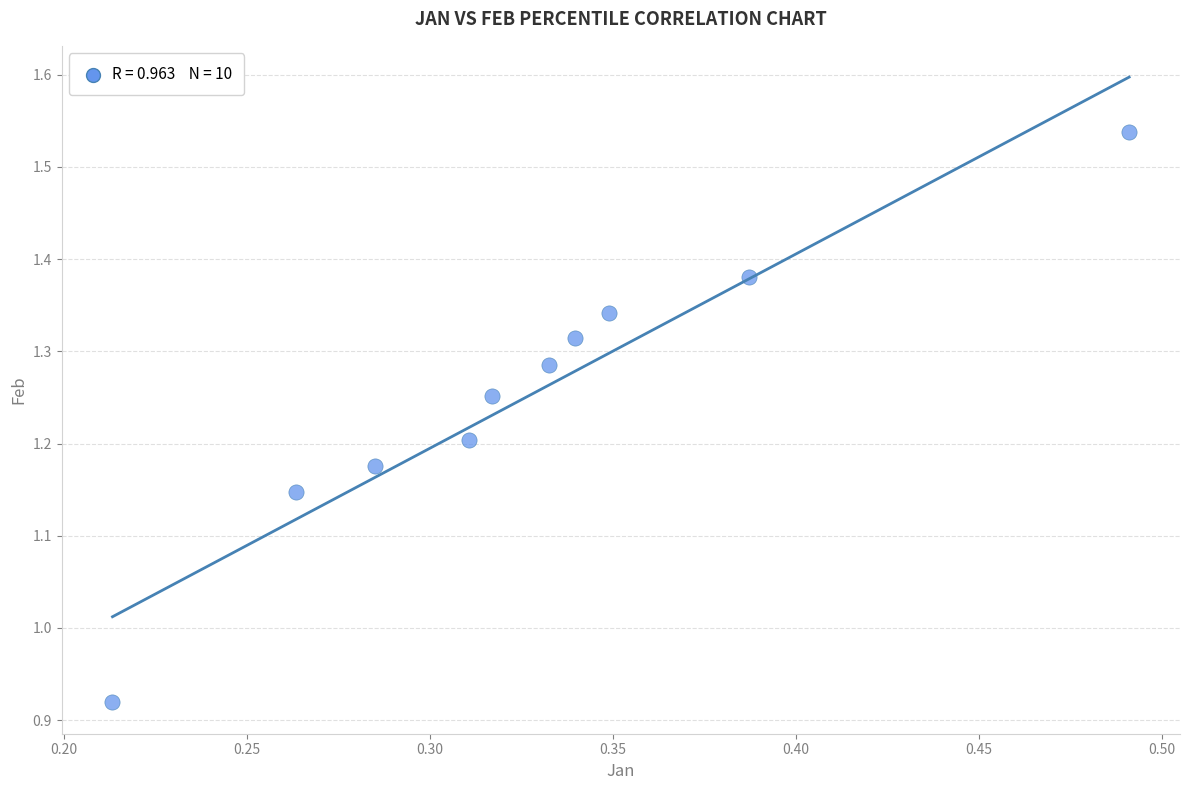

What is the range of Y values (max minus min)?

0.6